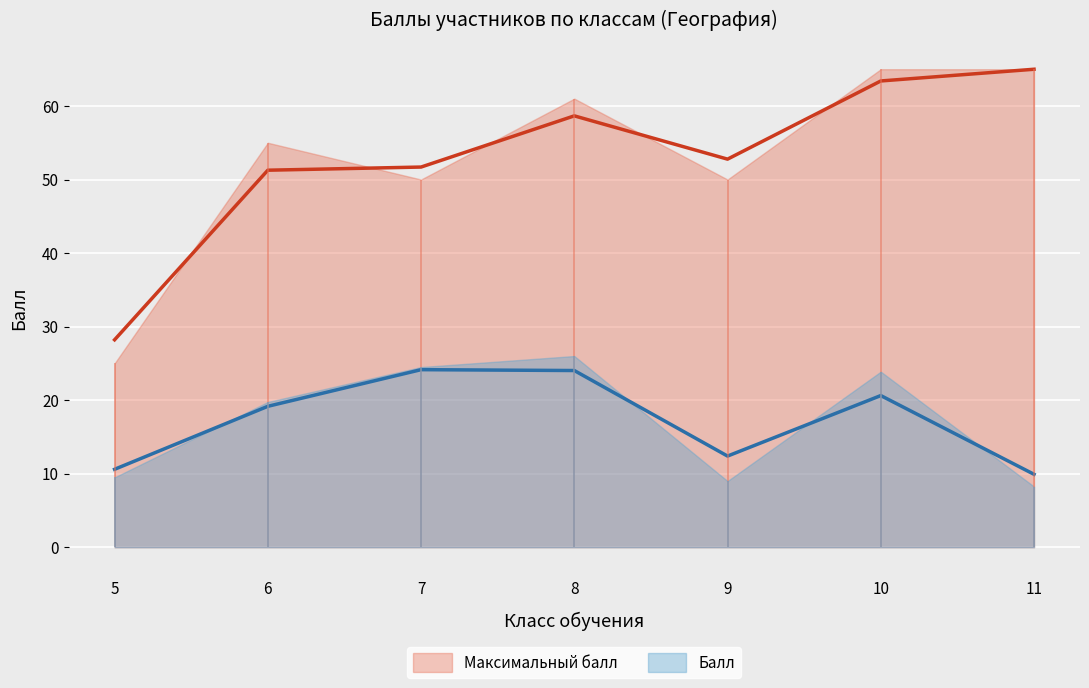

List the series in order of their peak value, highest first.

Максимальный балл, Балл